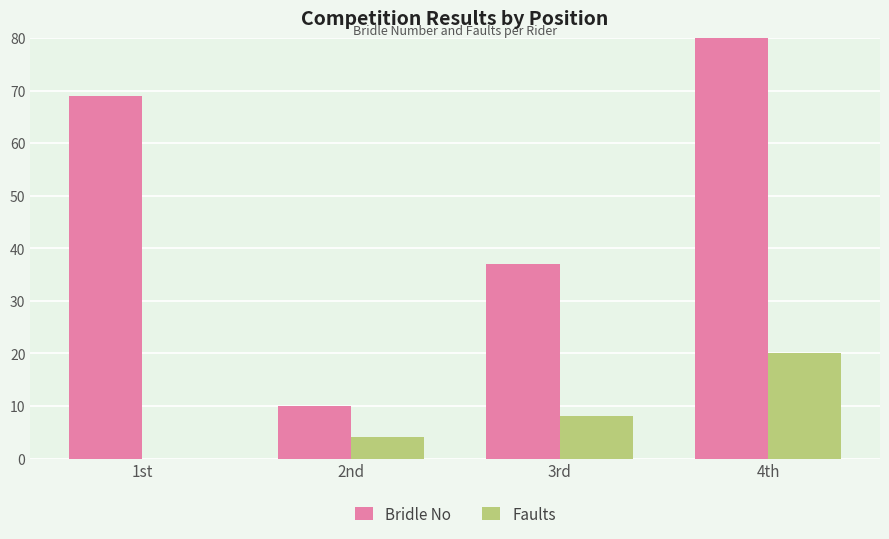

Is the value of Bridle No at 3rd greater than the value of Faults at 2nd?

Yes